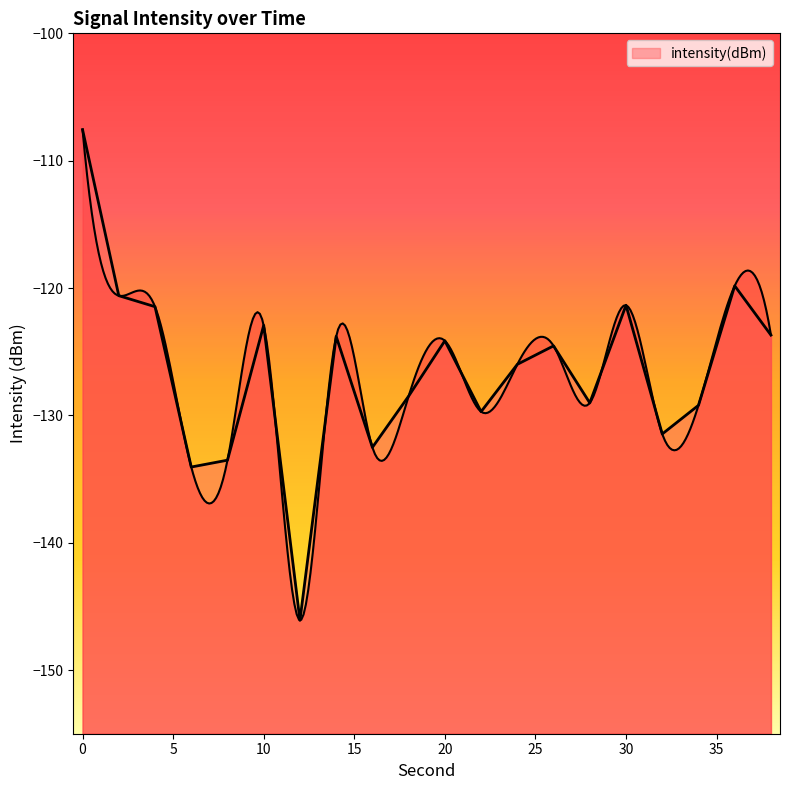

Reading left to right, transcribe all the data shown in this chart.

0=-107.6	2=-120.6	4=-121.5	6=-134.1	8=-133.5	10=-122.9	12=-146.1	14=-123.8	16=-132.5	18=-128.5	20=-124.1	22=-129.7	24=-126.0	26=-124.5	28=-129.0	30=-121.4	32=-131.5	34=-129.2	36=-119.8	38=-123.7